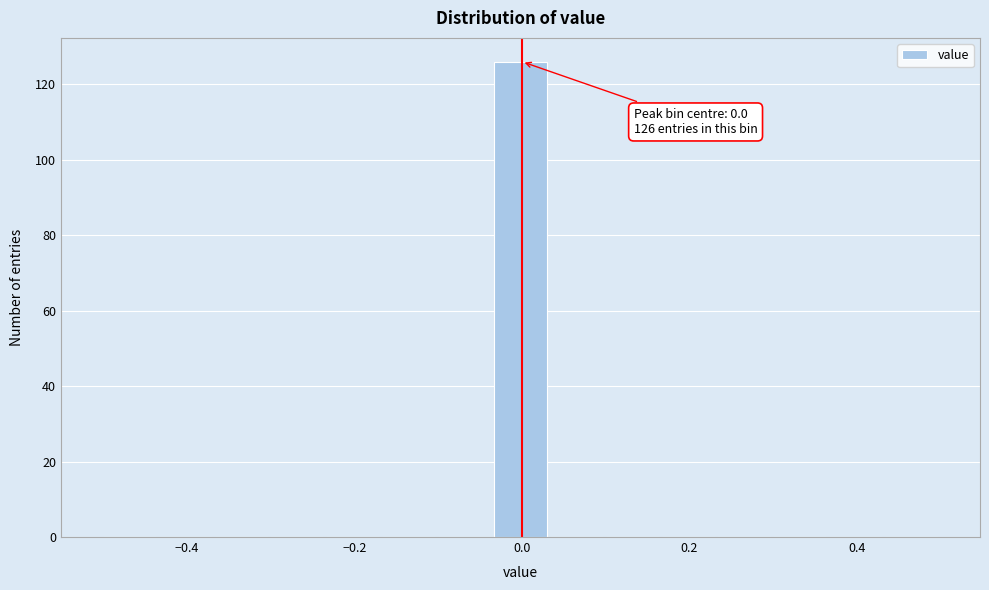

Around what value on the x-axis is the tallest bar? Give the approximate position of its centre, as read against the axis.

0.00